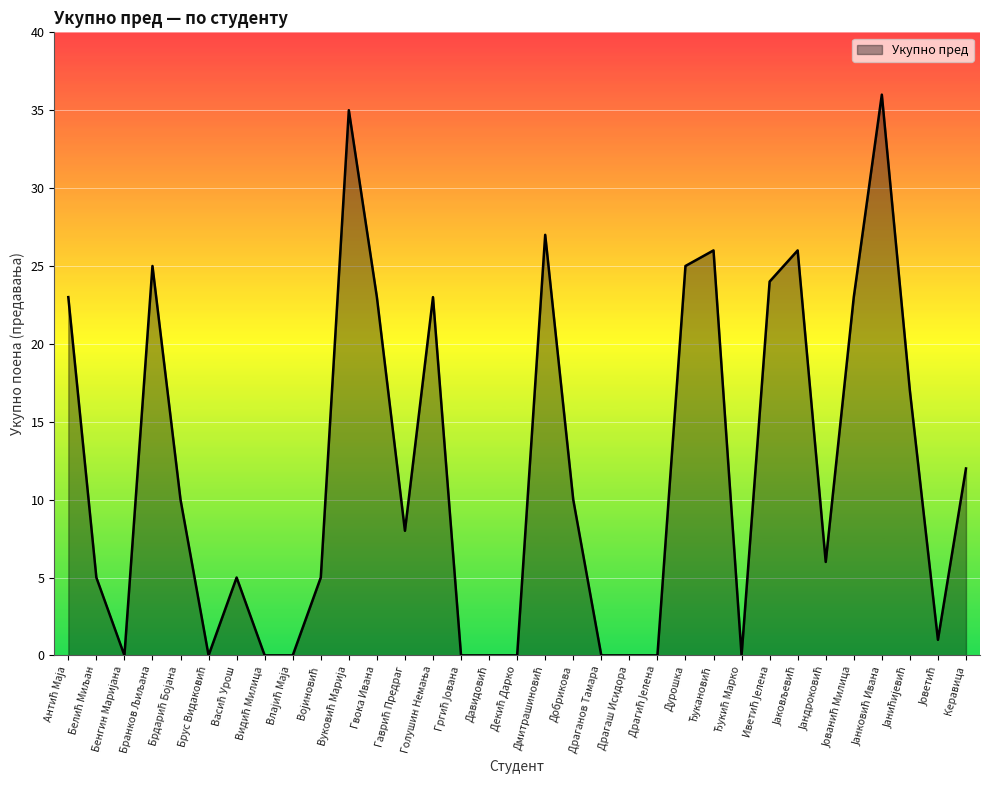

What is the greatest value displayed?

36